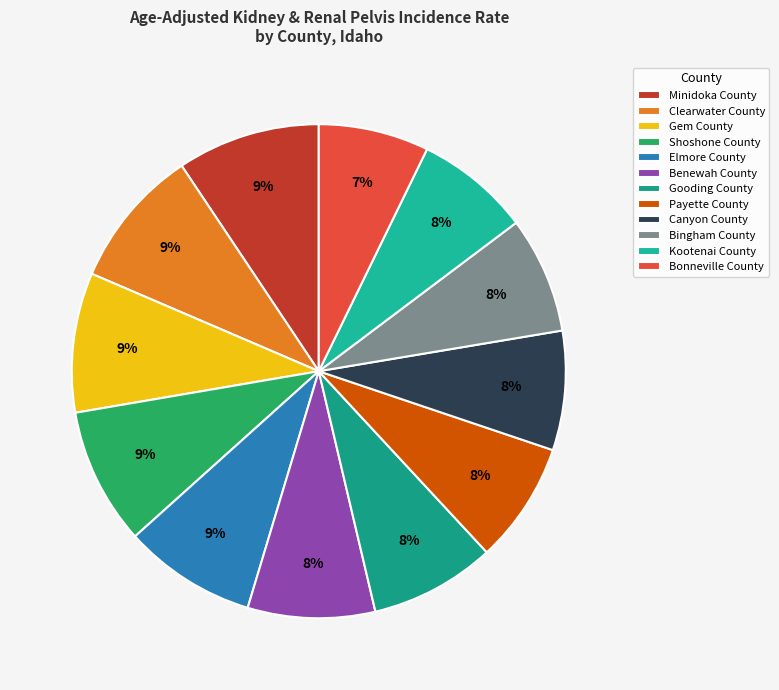

Is there any slice that represents more than half of the pie?

No